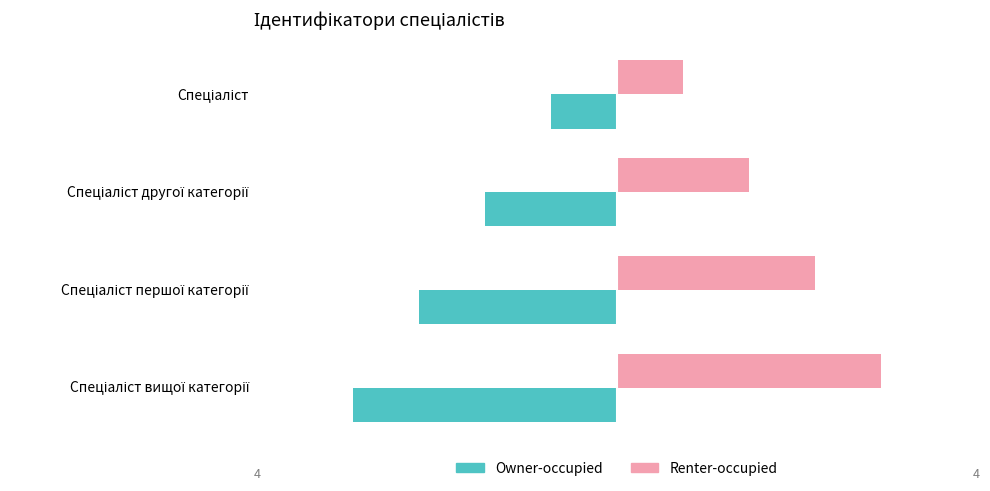

How many Renter-occupied values are between 2 and 4?

3